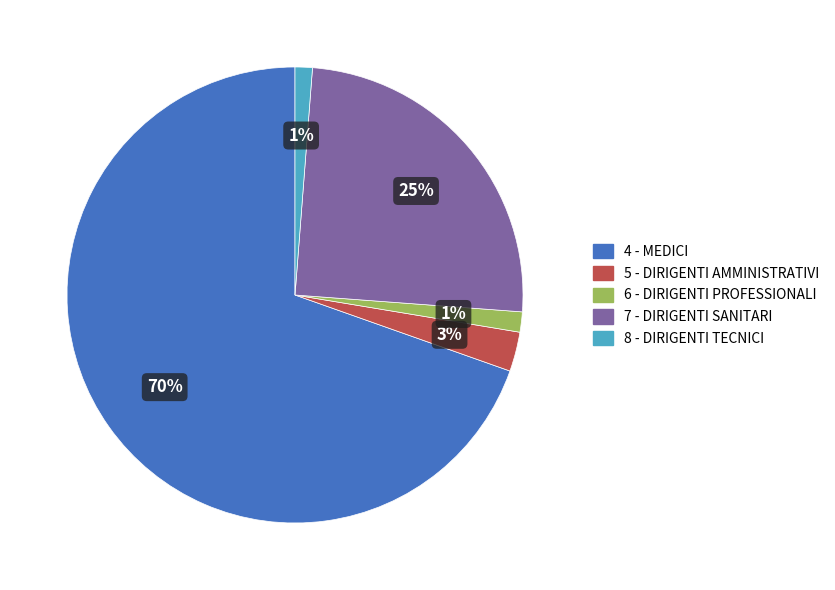

Do 6 - DIRIGENTI PROFESSIONALI and 5 - DIRIGENTI AMMINISTRATIVI together represent more than half of the pie?

No